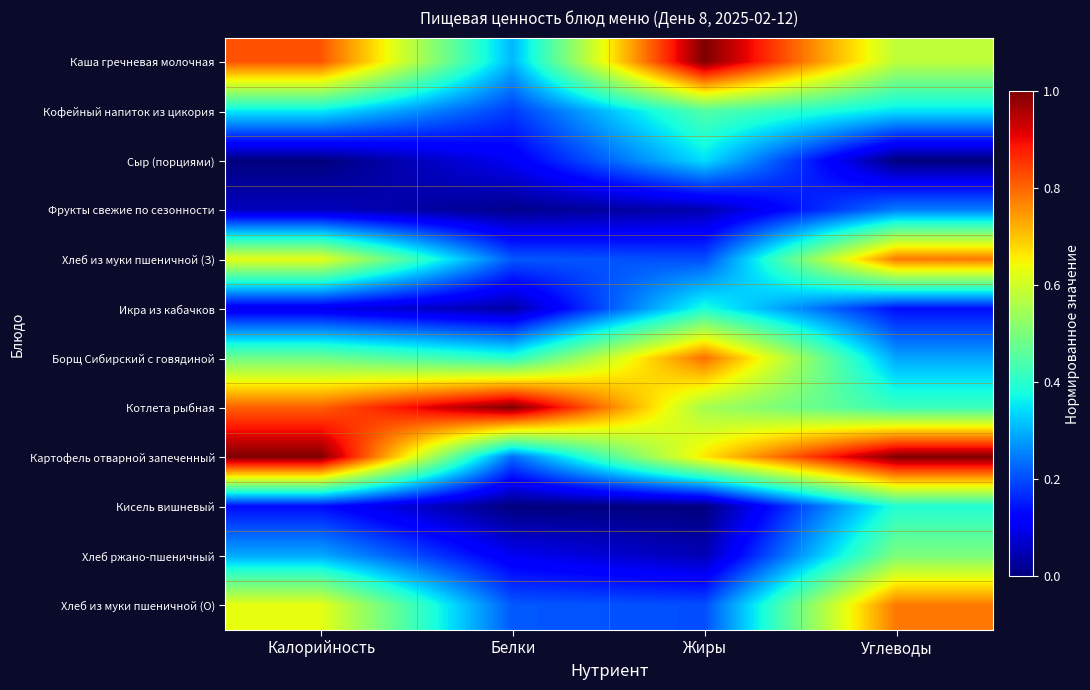

How many categories are shown in the chart?

4